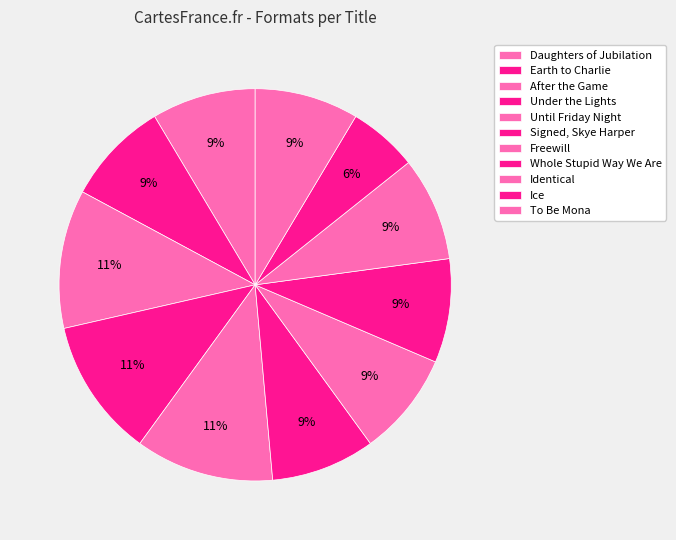

Does Ice account for over 50% of the chart?

No